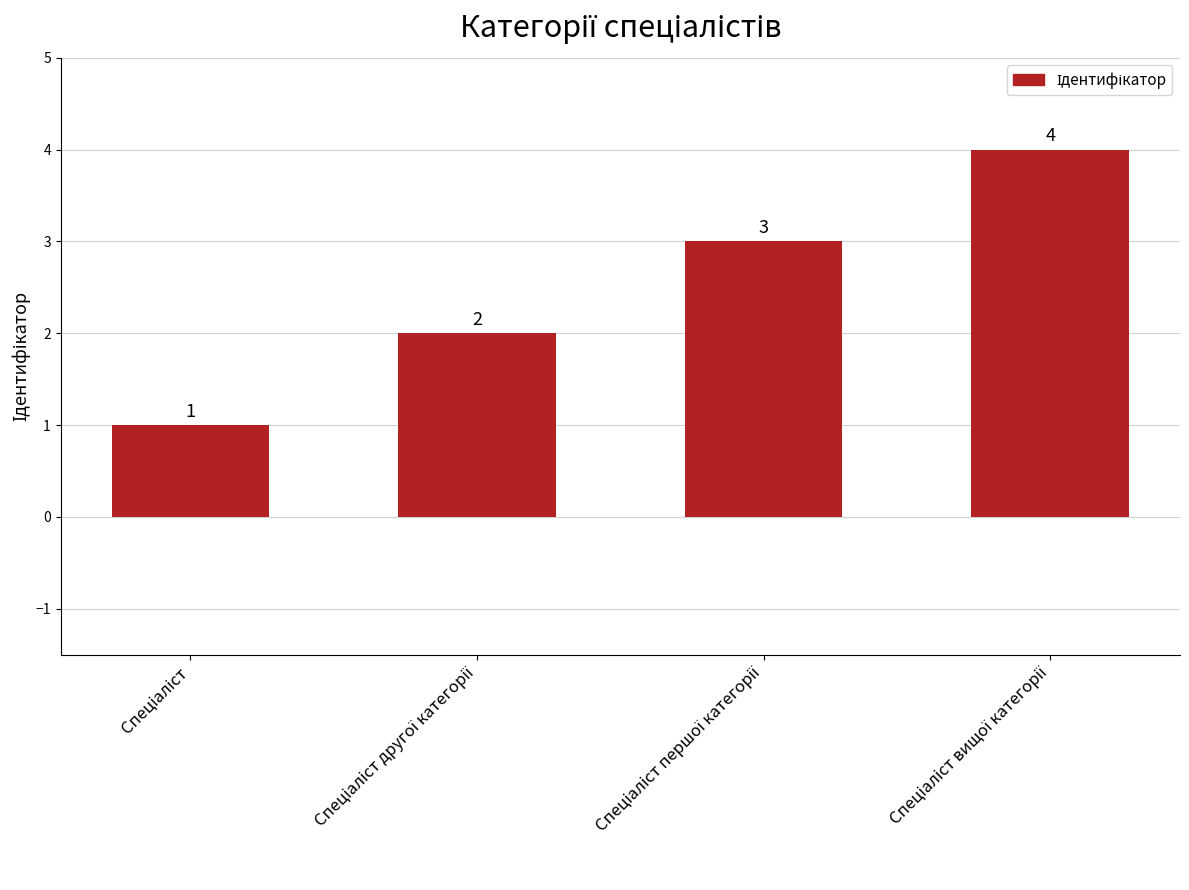

Reading right to left, what are all the values shown in this chart?

4	3	2	1